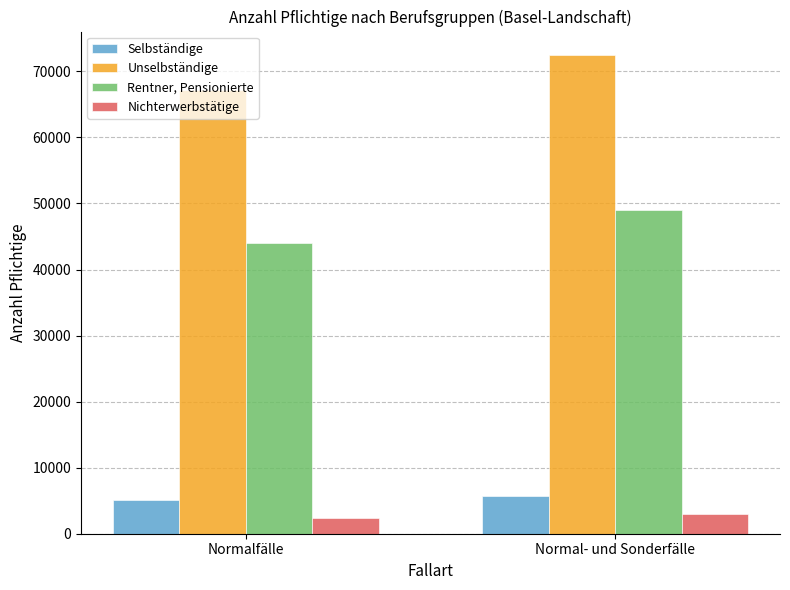

Which series has the largest range (max minus min)?

Unselbständige